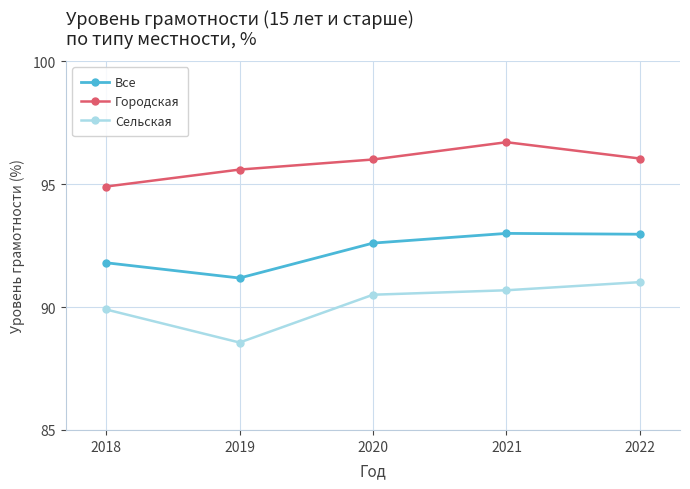

What is the difference between the highest and lowest values at 2022?

5.0